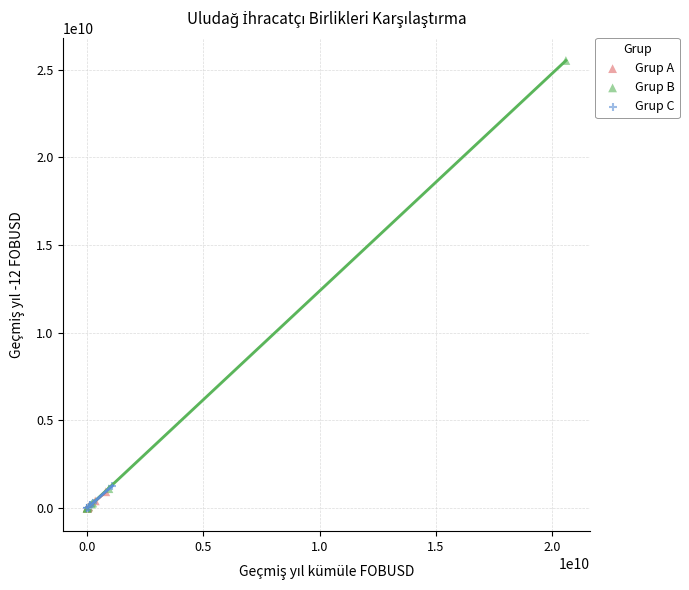

Which series contains the highest Y value?

Grup B